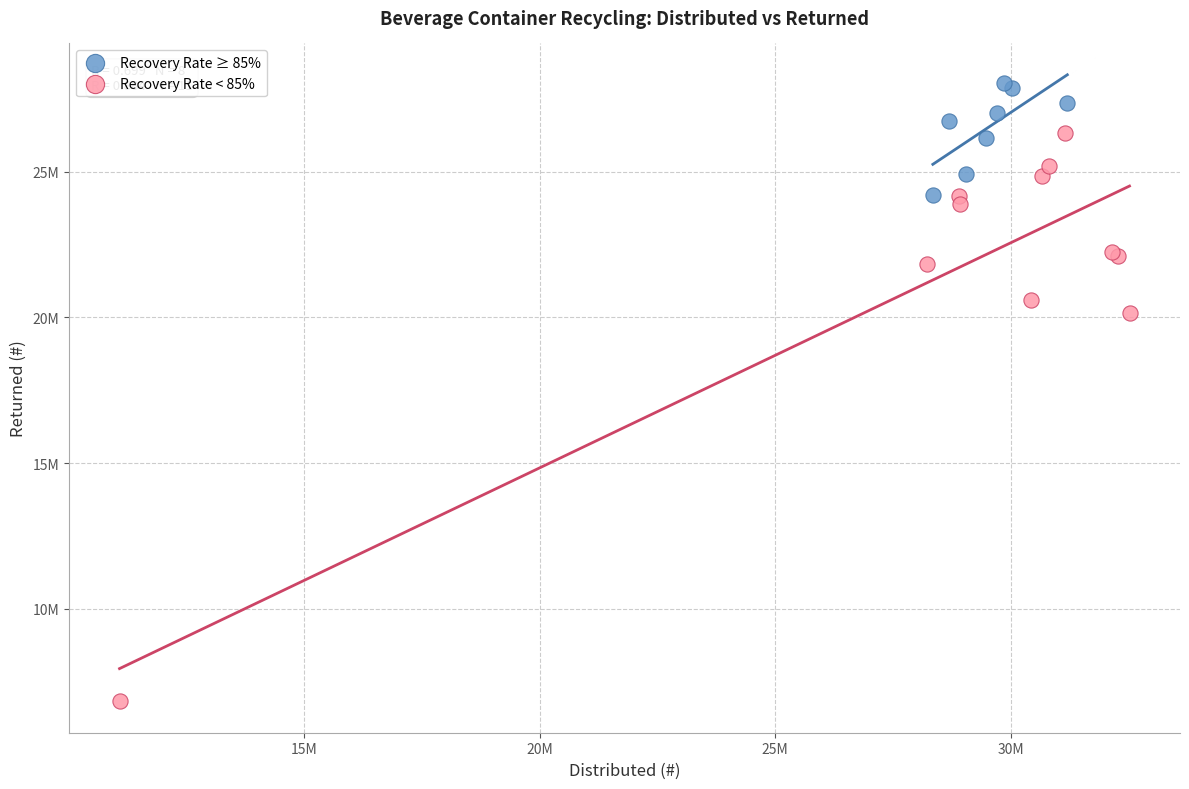

What are all the series names shown in the legend?

Recovery Rate ≥ 85%, Recovery Rate < 85%